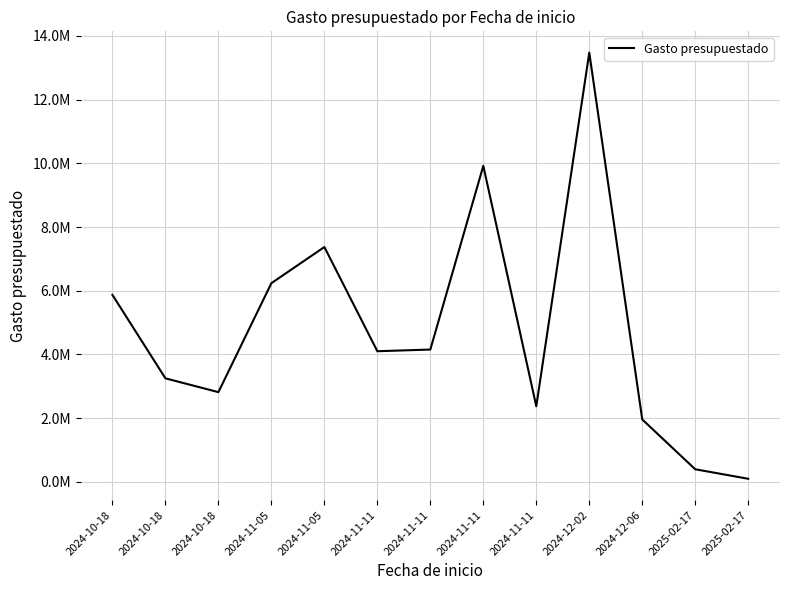

Does the chart have visible grid lines?

Yes